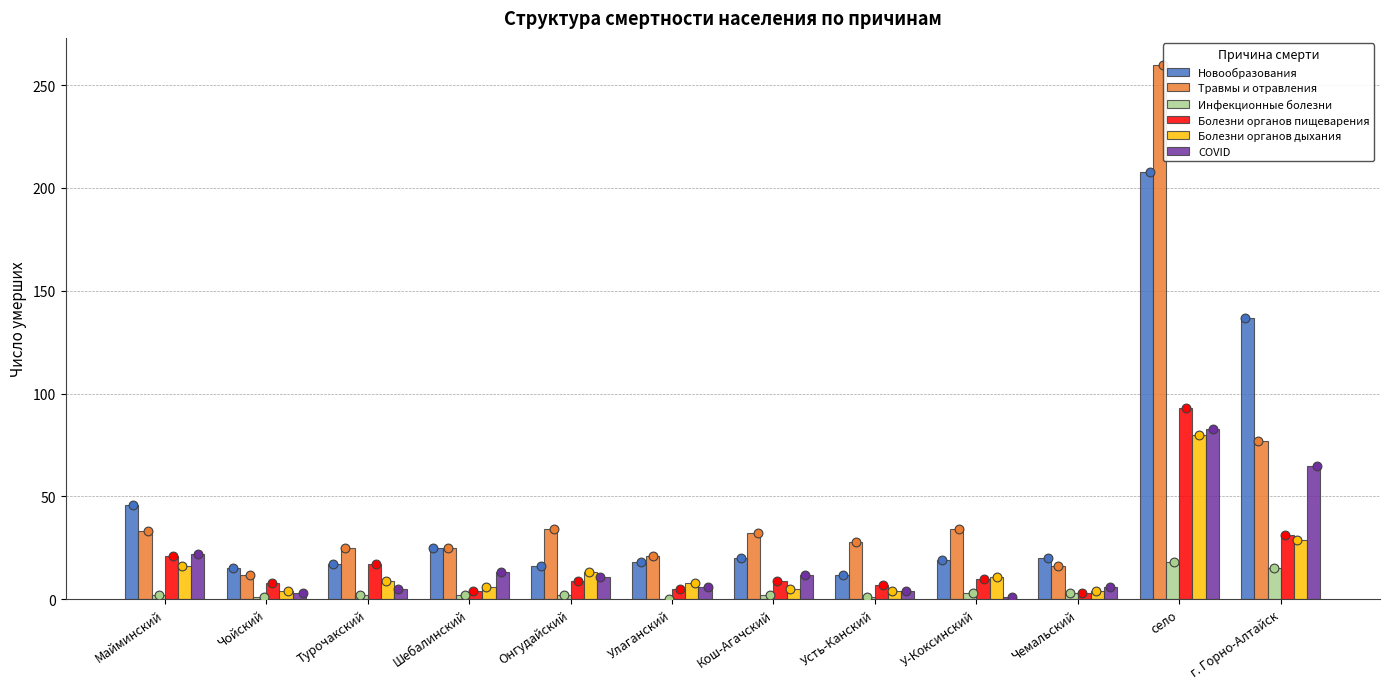

Which series reaches the maximum Y coordinate?

Травмы и отравления